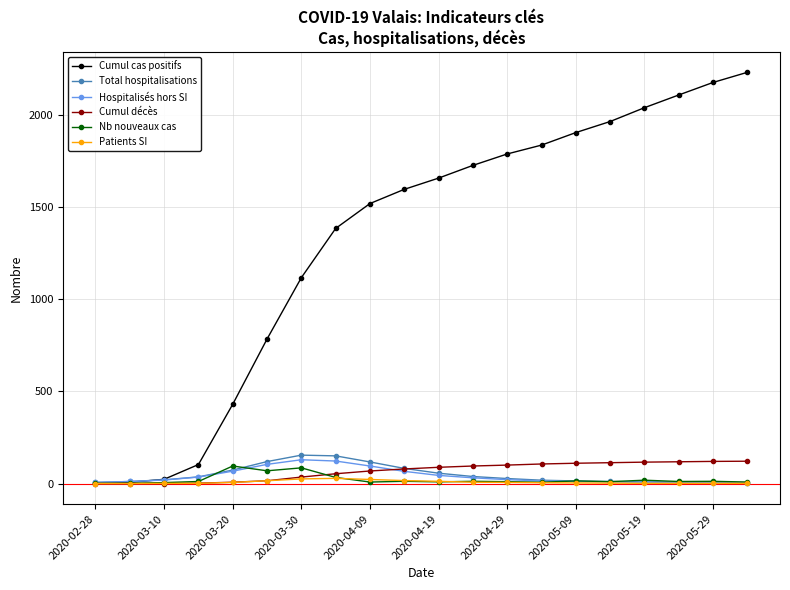

Which series has the largest range (max minus min)?

Cumul cas positifs